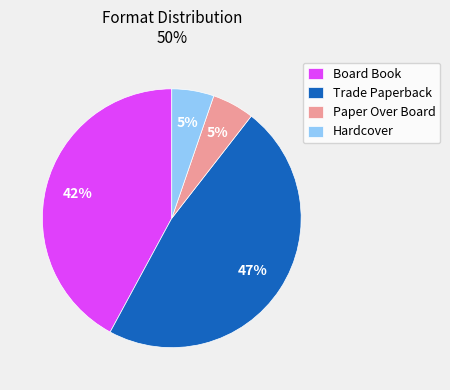

To the nearest percent, what percentage of the pie is Hardcover?

5%